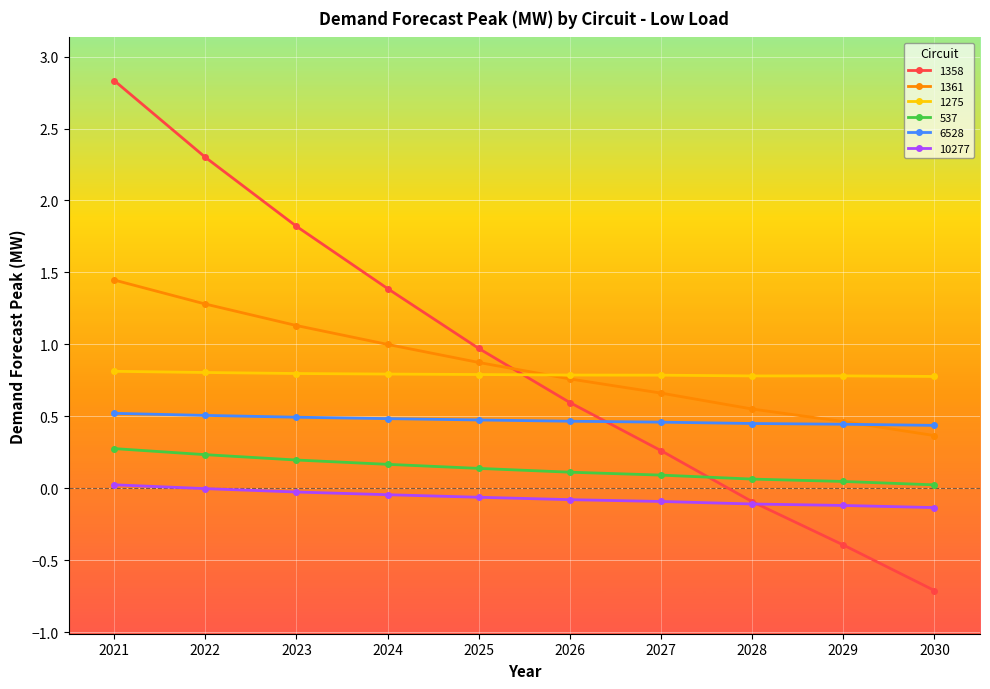

True or false: 1361 has more than 1 interior local peaks.

False